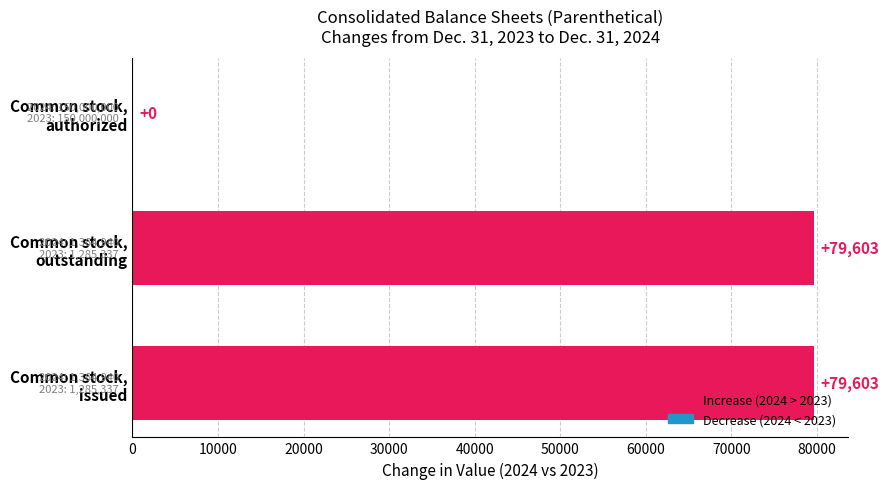

What is the maximum value shown in the chart?

79603